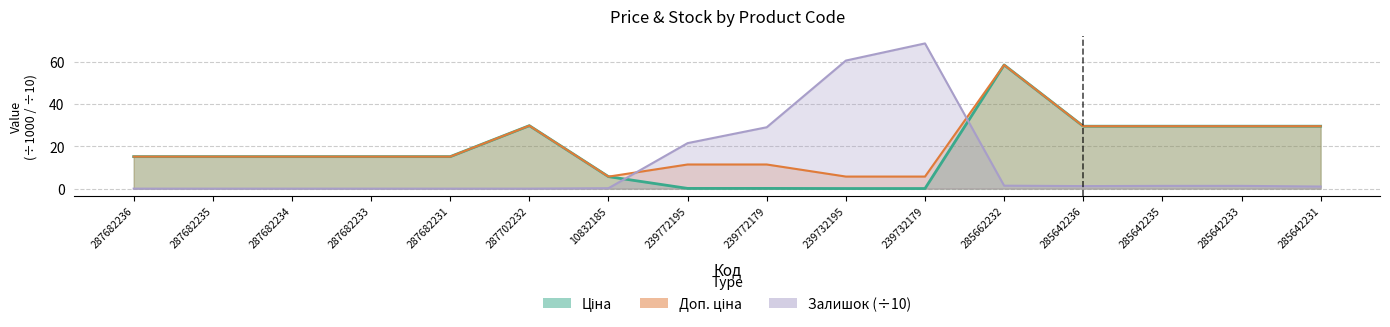

True or false: Ціна and Доп. ціна cross at least once.

False